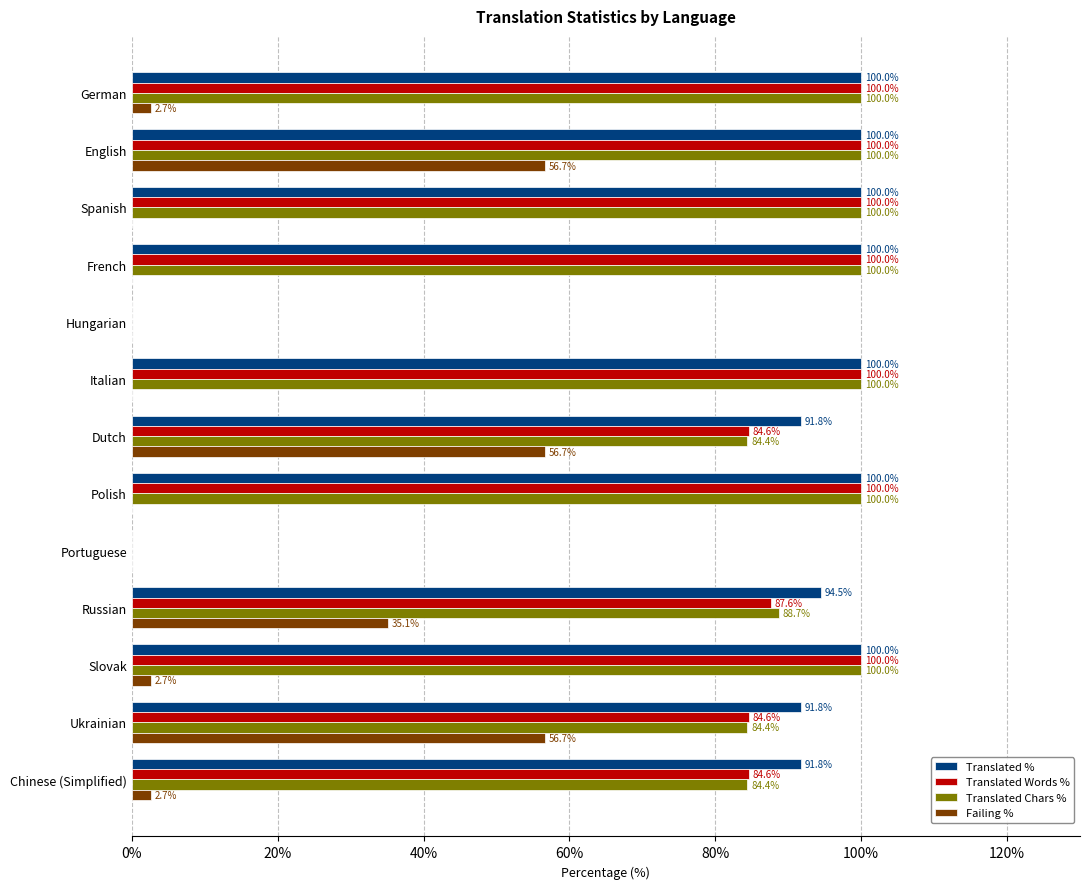

Between Portuguese and Chinese (Simplified), which series saw the biggest shift?

Translated %